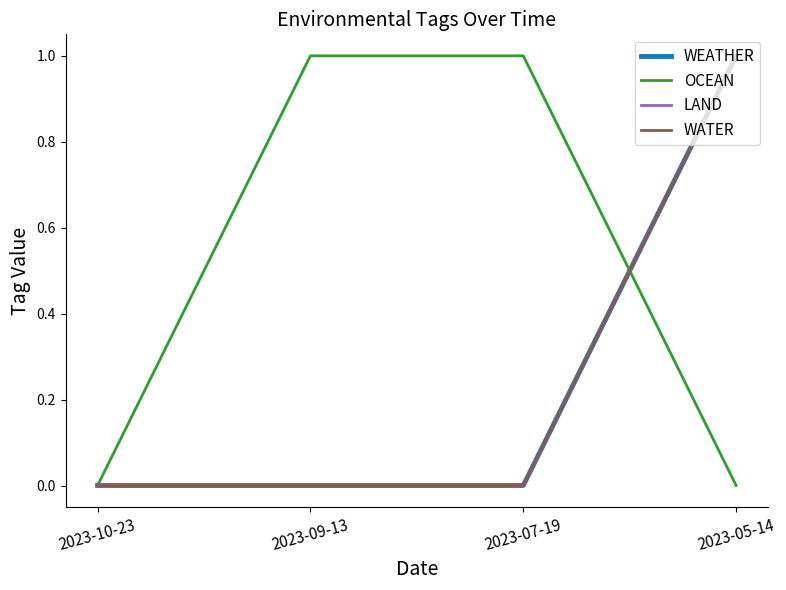

The WATER series shows 1 at 2023-09-13. True or false?

False